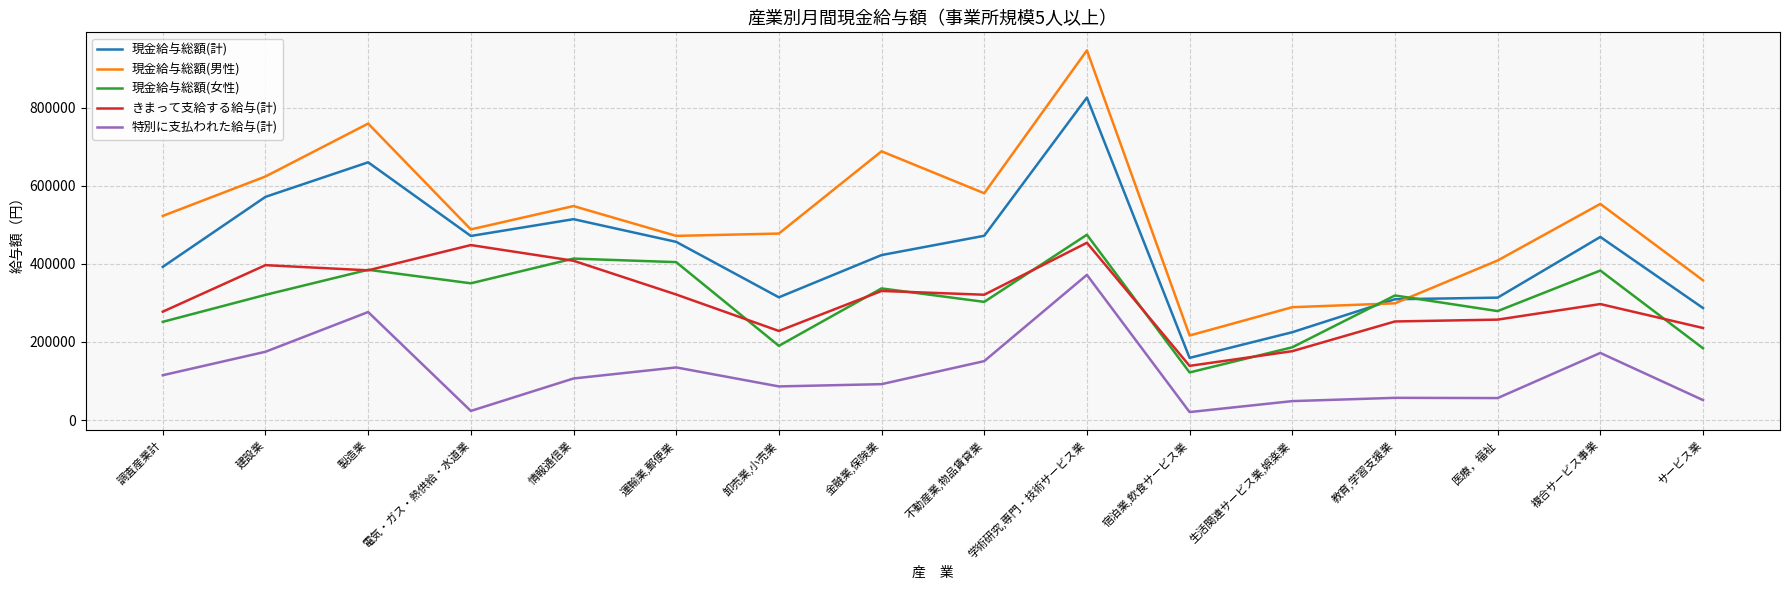

What value does the きまって支給する給与(計) series have at 生活関連サービス業,娯楽業?

176501